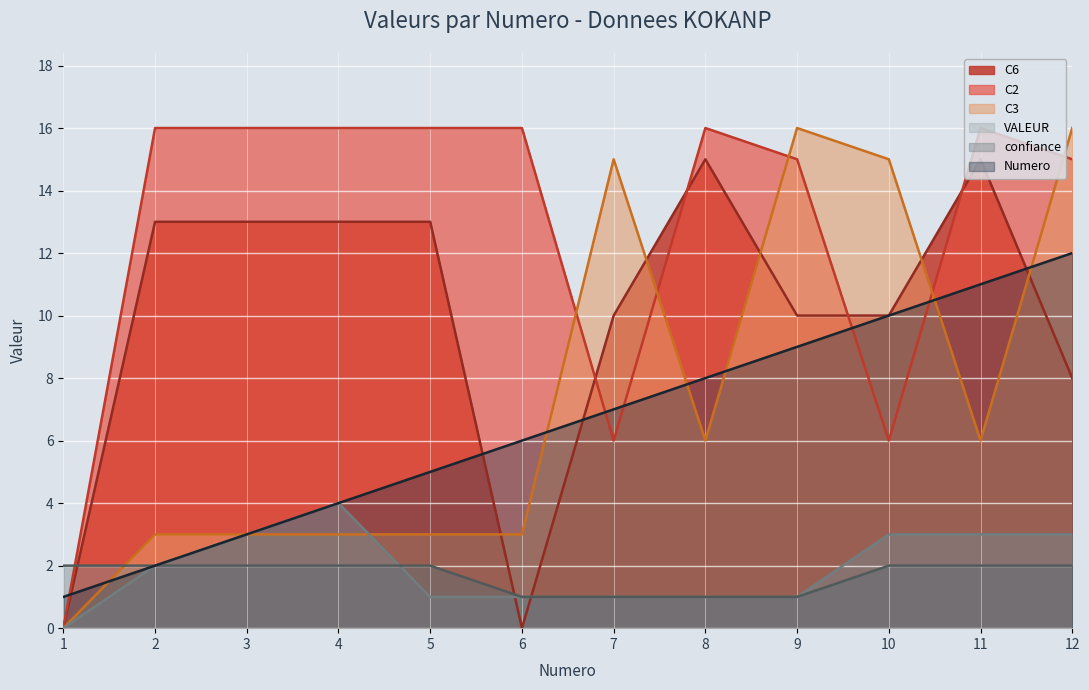

Which category has the lowest value in the C6 series?

1